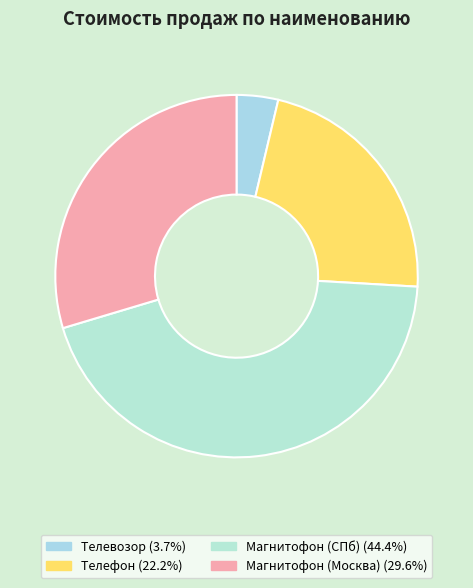

True or false: Телевозор accounts for 15% of the total.

False